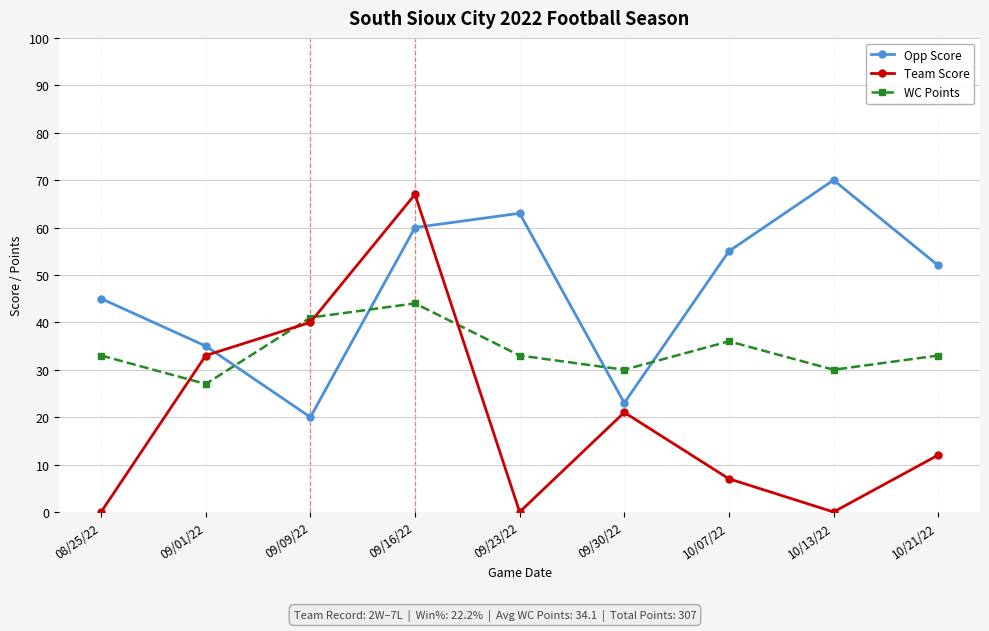

What is the average value of the WC Points series?

34